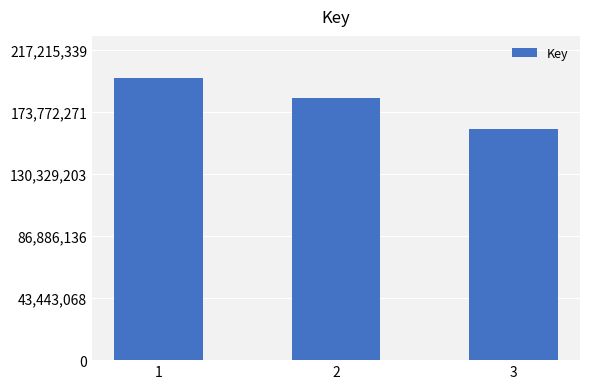

What is the sum of all values?

543407003